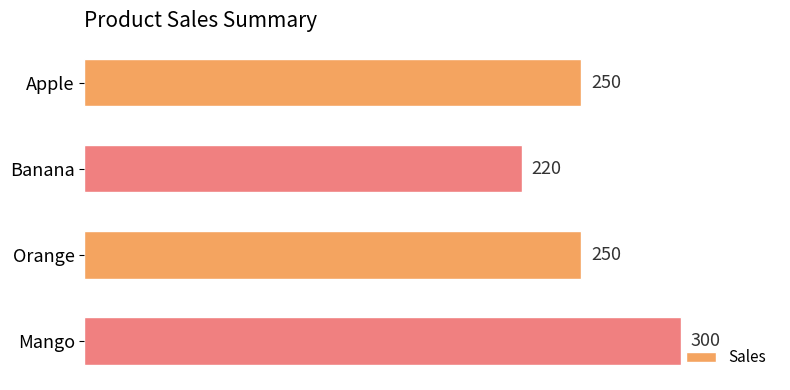

Approximately how many times larger is the value at Apple compared to Orange?

1.0